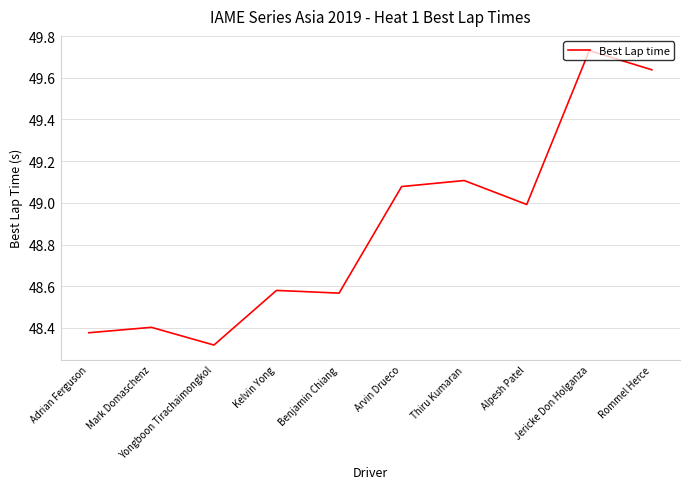

What is the difference between the maximum and minimum values?

1.4